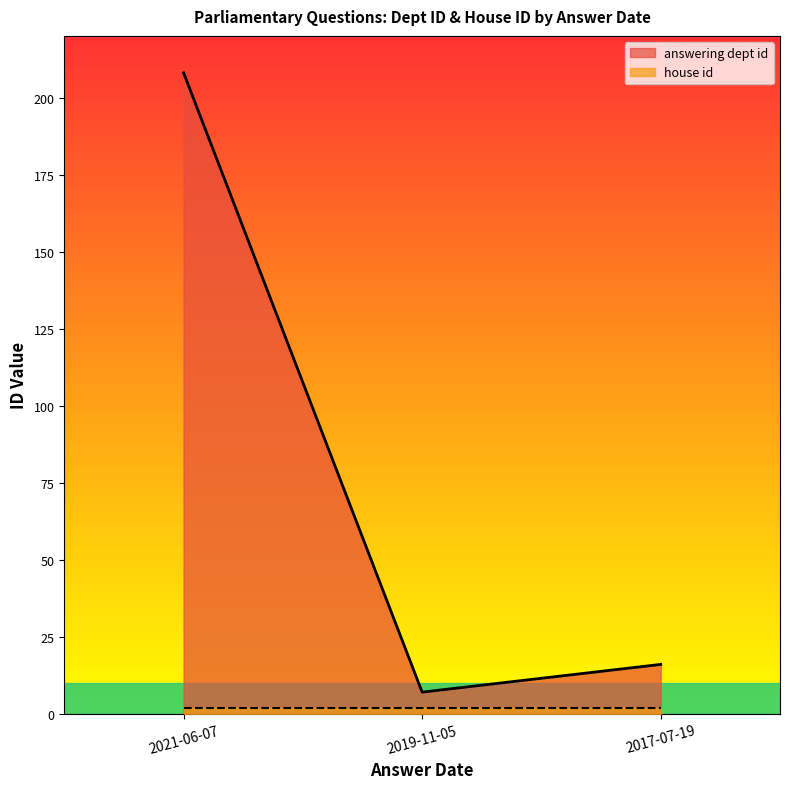

Approximately how many times larger is the value at 2017-07-19 compared to 2019-11-05?

2.3